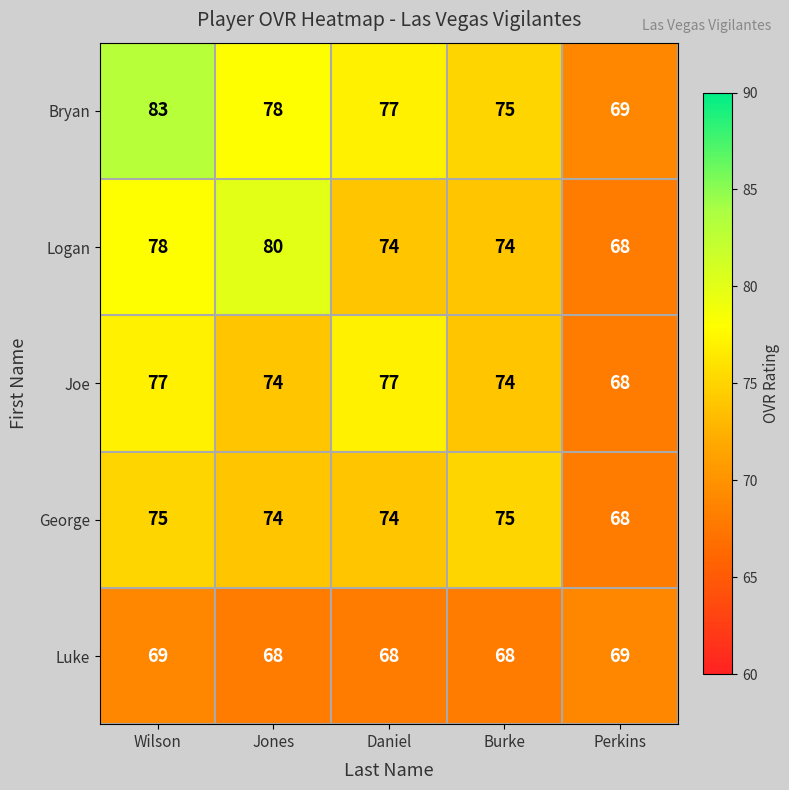

List the series in order of their peak value, lowest first.

Luke, George, Joe, Logan, Bryan